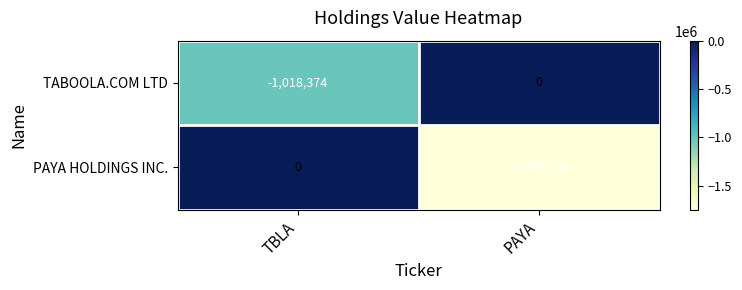

What is the total value across all series at TBLA?

-1018374